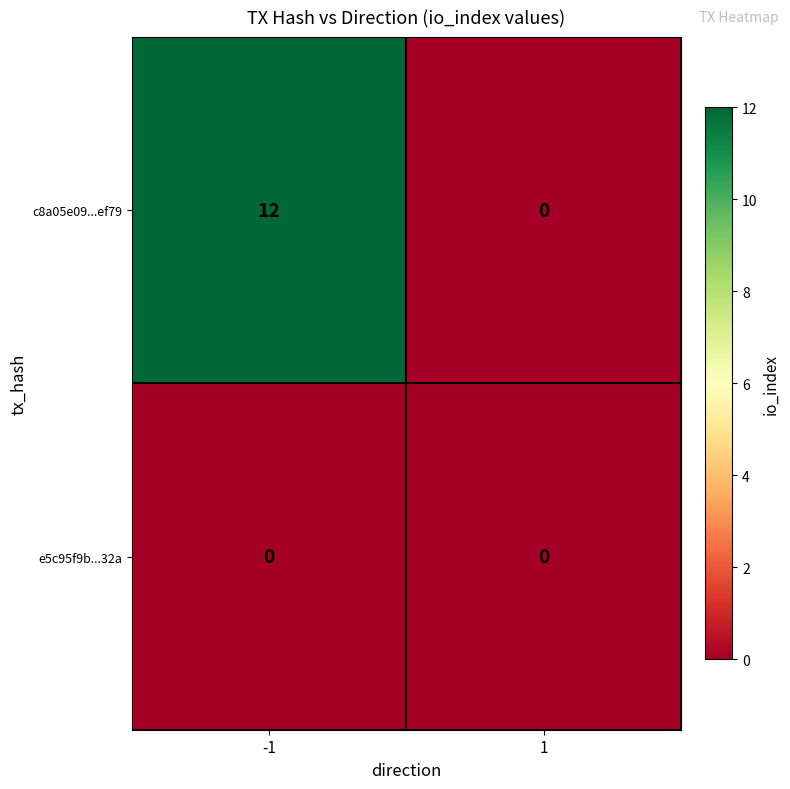

What is the spread (max minus min) of values at -1?

12